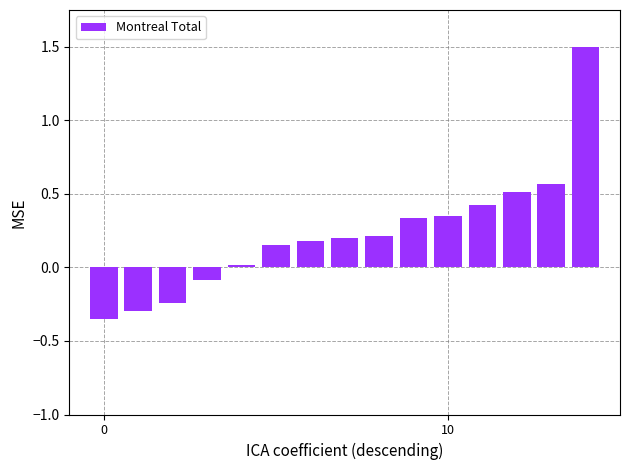

How many values exceed 0?

11